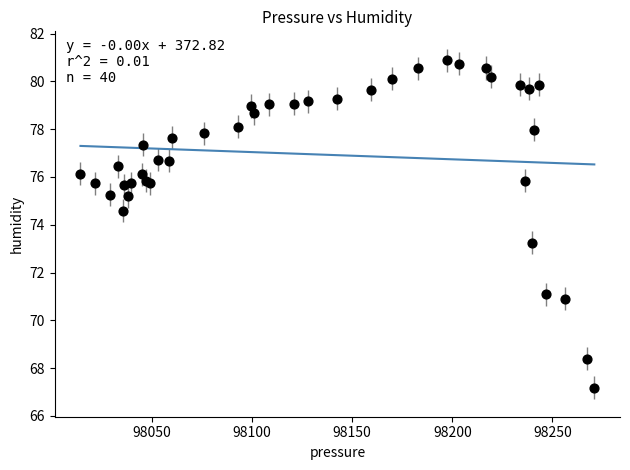

What Y value in the scatter plot is closest to 74?

74.6